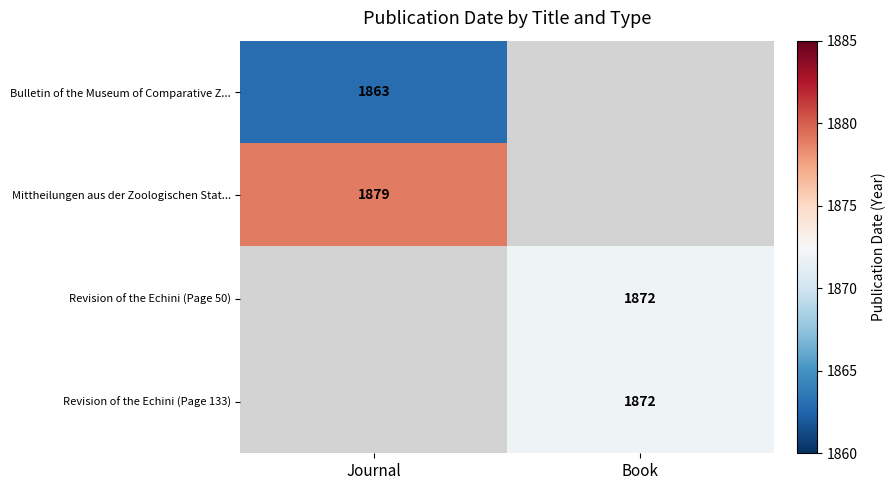

True or false: Revision of the Echini (Page 50) has a value of 1286 at Book.

False